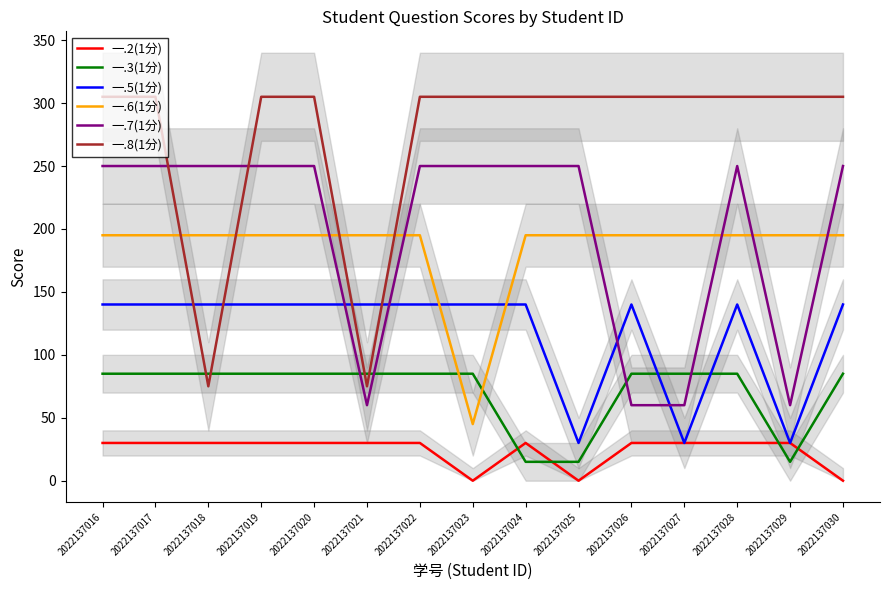

What is the approximate value of 一.5(1分) at 2022137027?

30